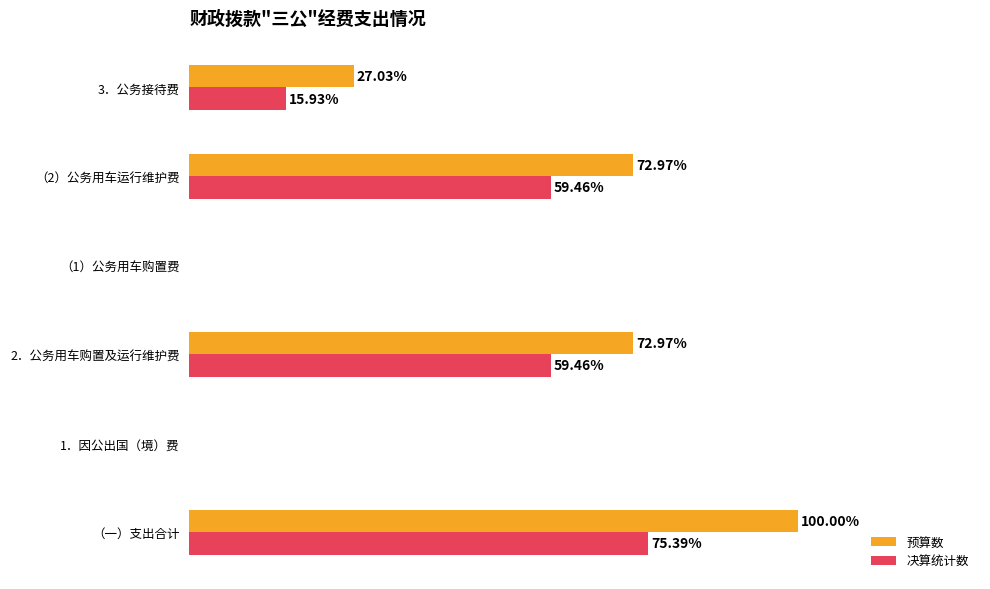

Between （一）支出合计 and （2）公务用车运行维护费, which series saw the biggest shift?

预算数